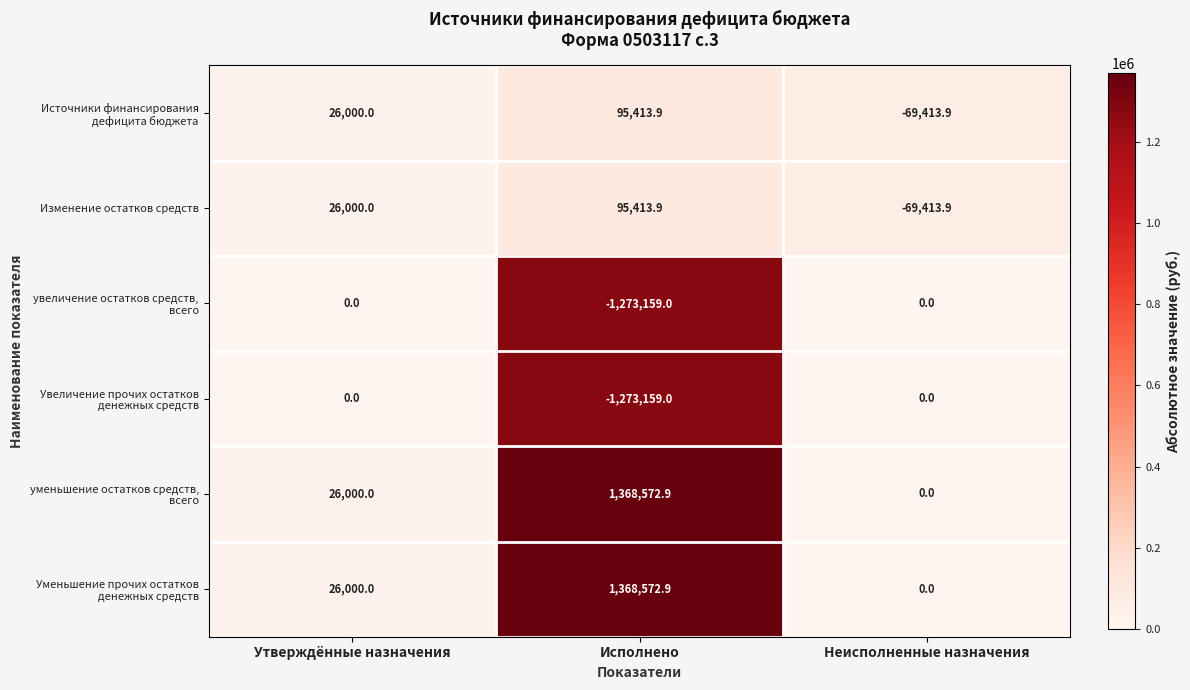

Count the number of data series in this chart.

6